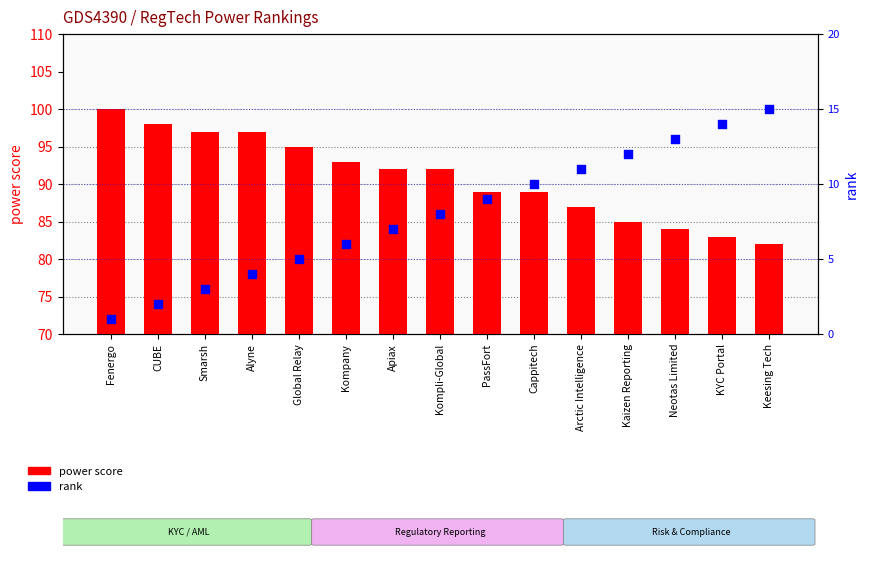

At which category is the sum across all series the highest?

Fenergo